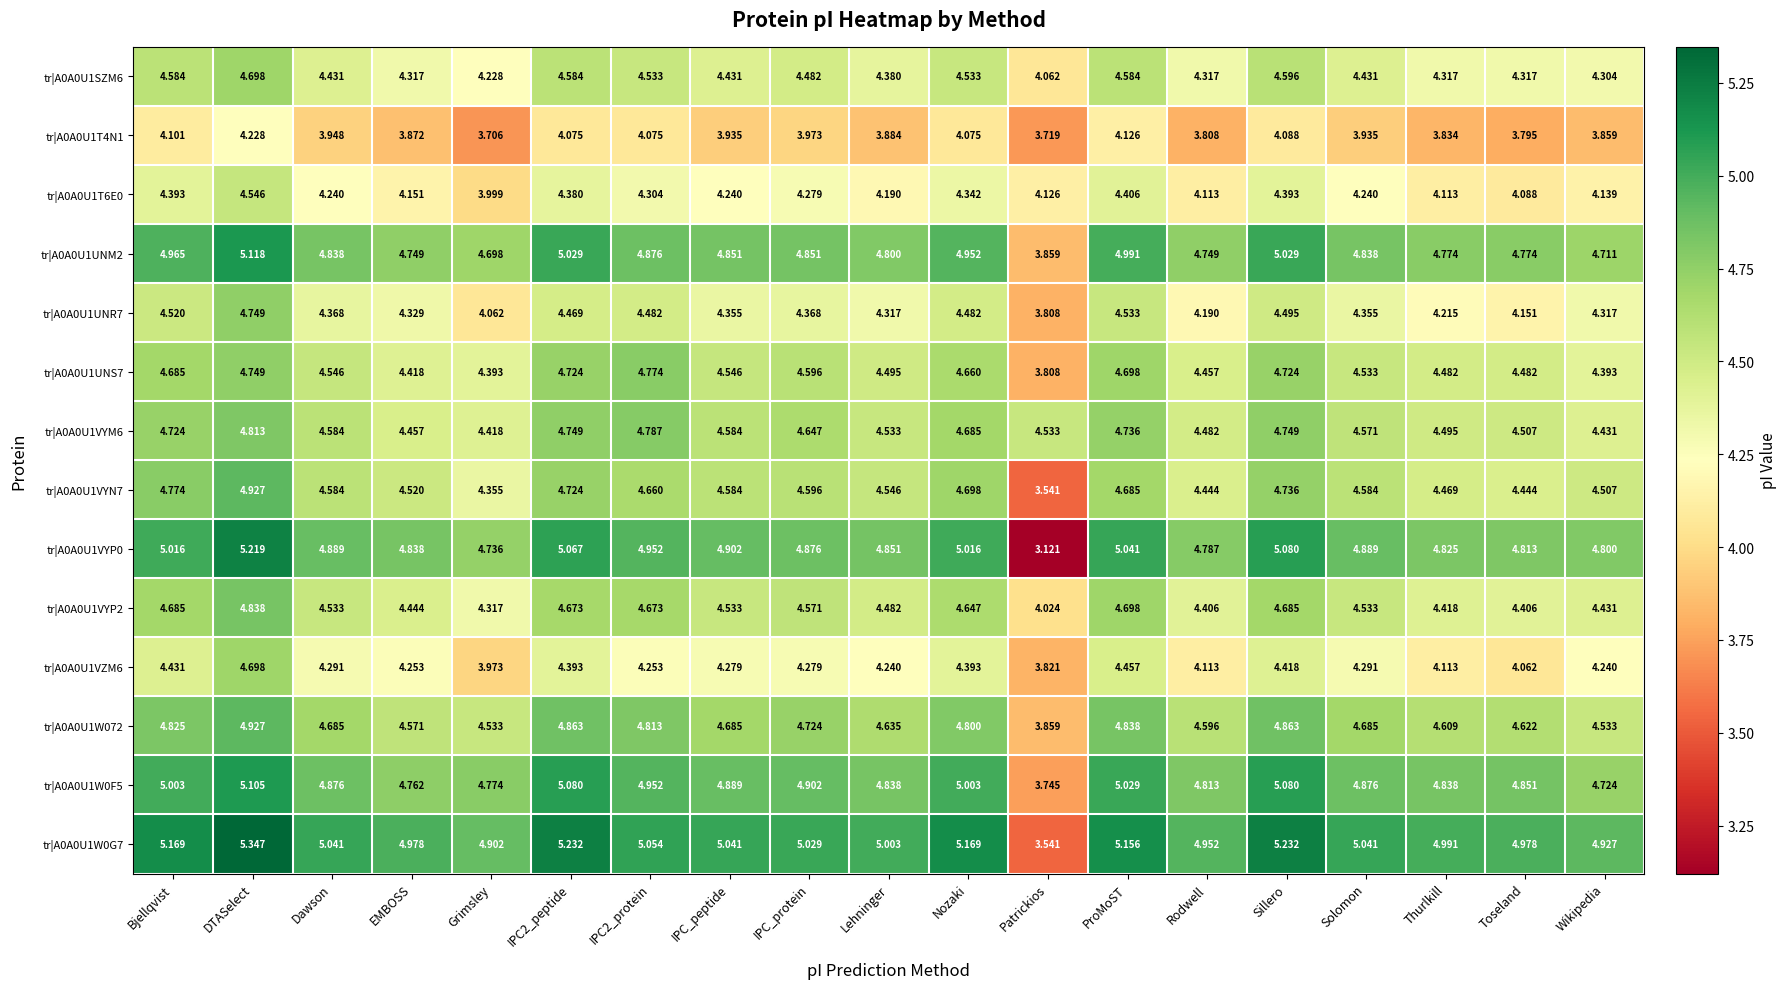

At which label is tr|A0A0U1T4N1 closest to 3?

Grimsley